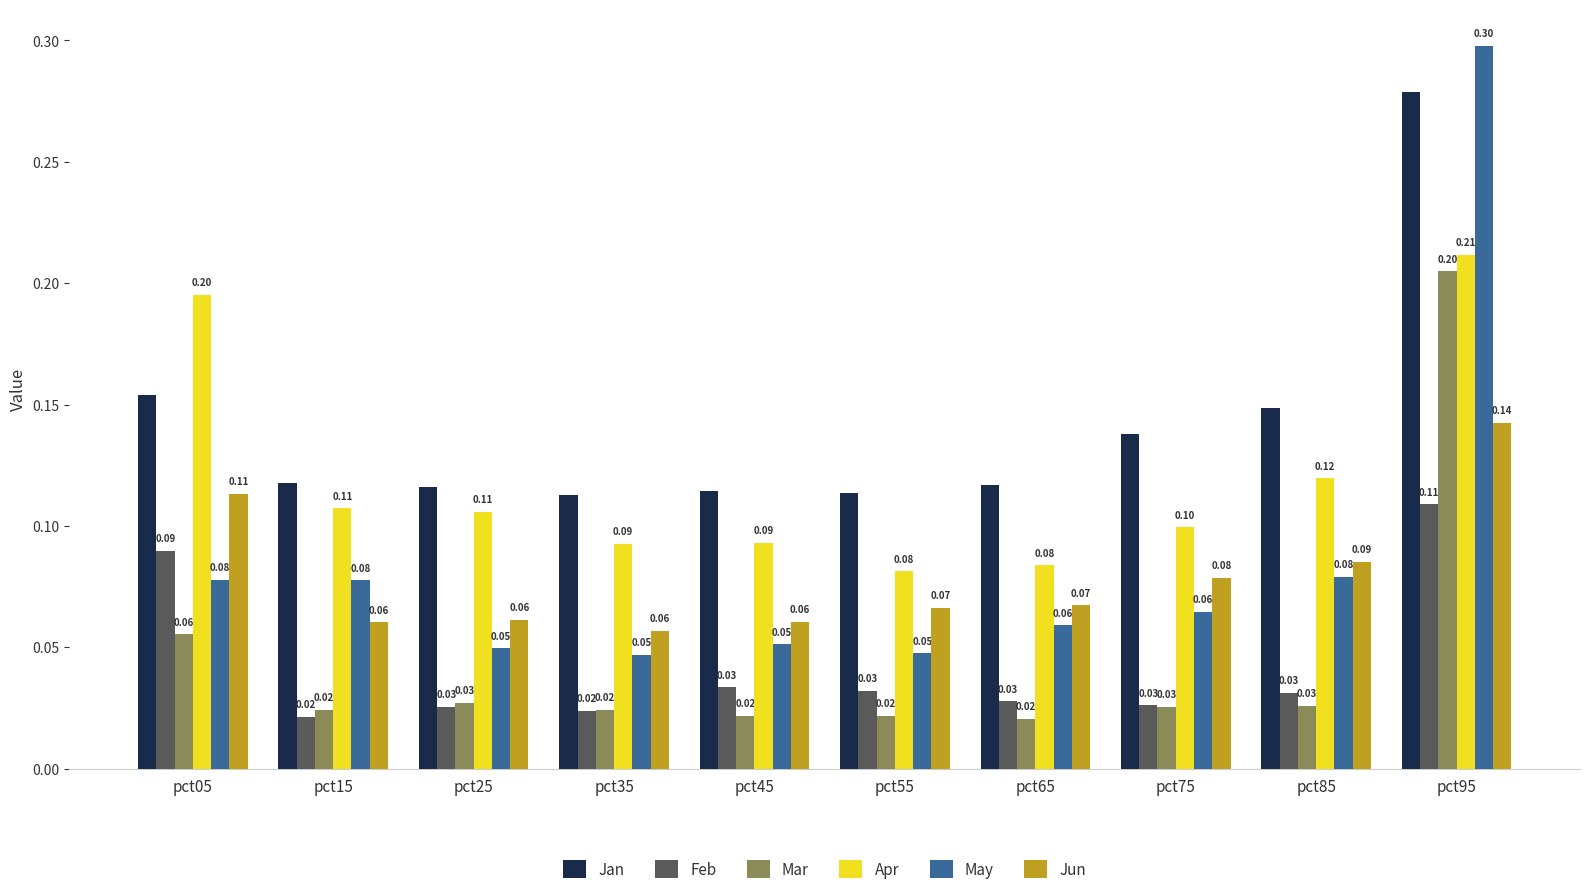

What is the maximum value shown in the chart?

0.3